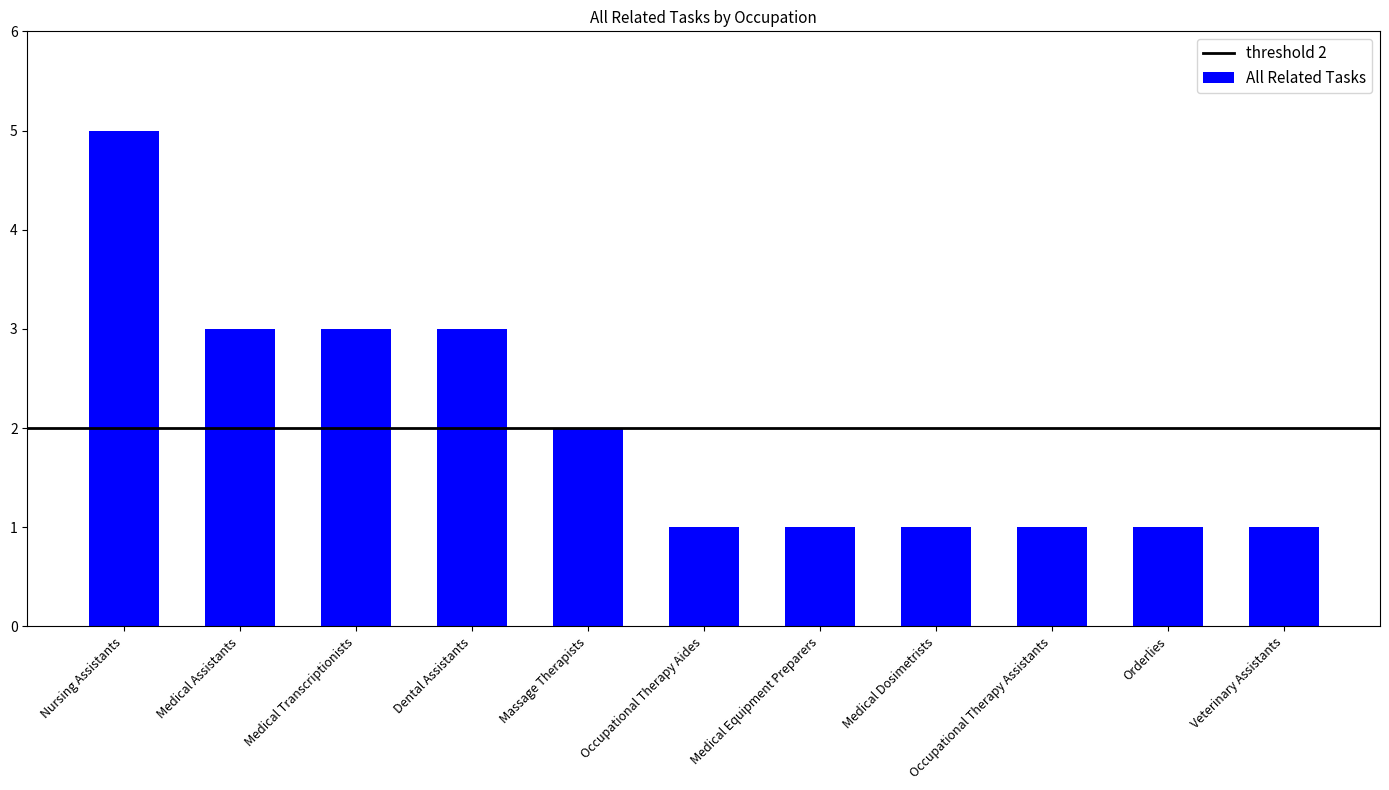

What is the maximum value shown in the chart?

5